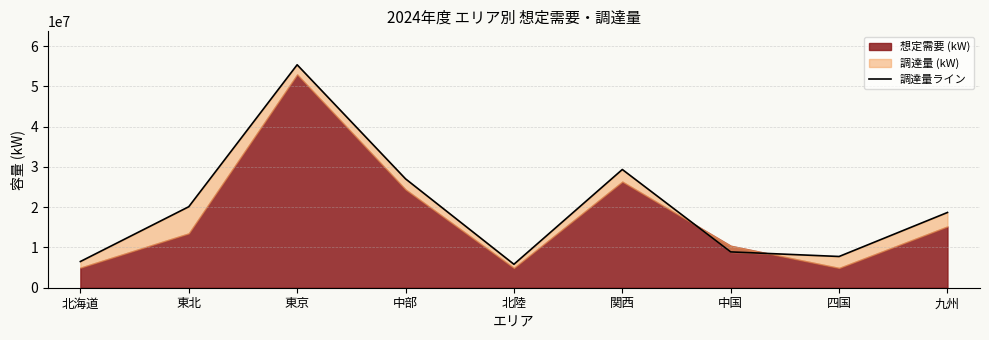

What is the approximate value at 北陸?

5822082